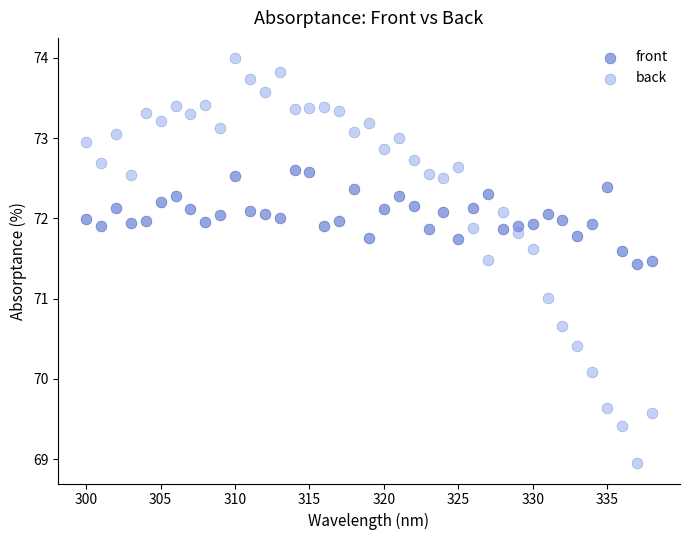

Which series has the largest Y range (max minus min)?

back